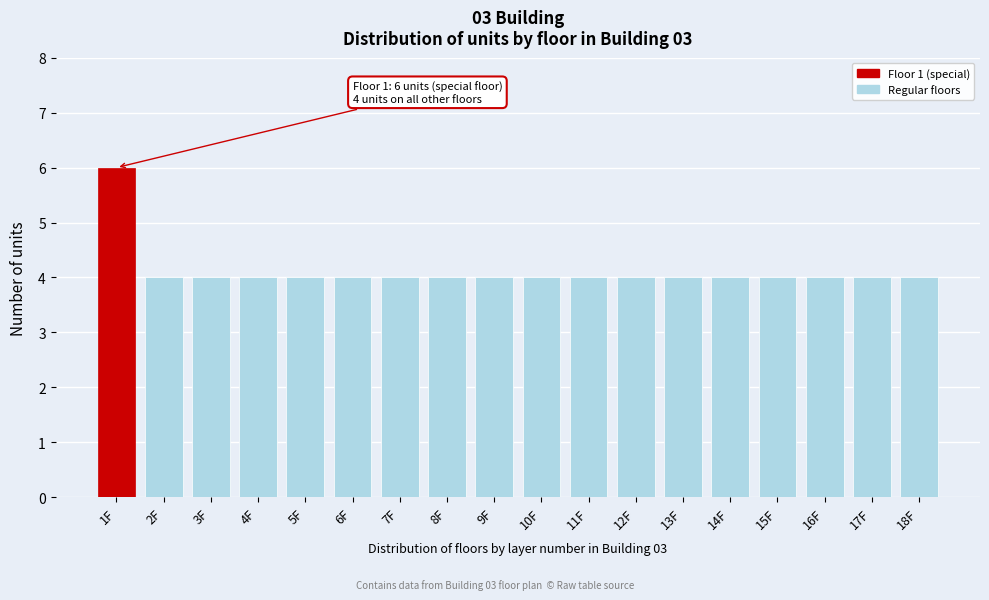

Reading left to right, transcribe all the data shown in this chart.

1F=6	2F=4	3F=4	4F=4	5F=4	6F=4	7F=4	8F=4	9F=4	10F=4	11F=4	12F=4	13F=4	14F=4	15F=4	16F=4	17F=4	18F=4